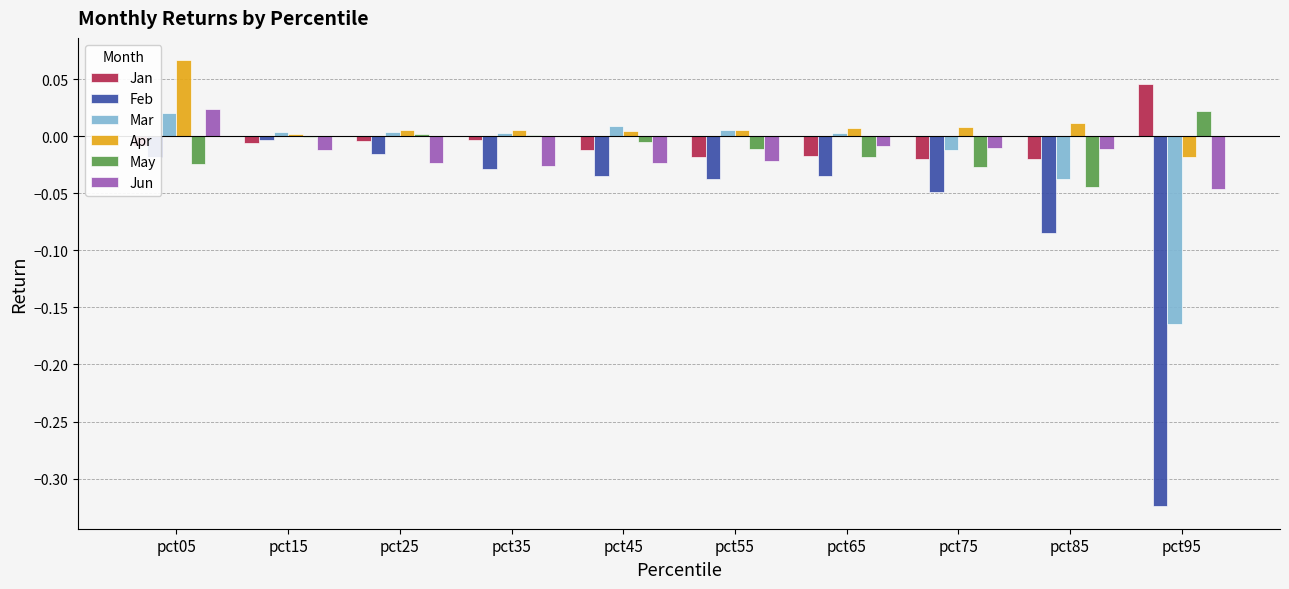

The value of Jun at pct65 is -0.0. True or false?

True